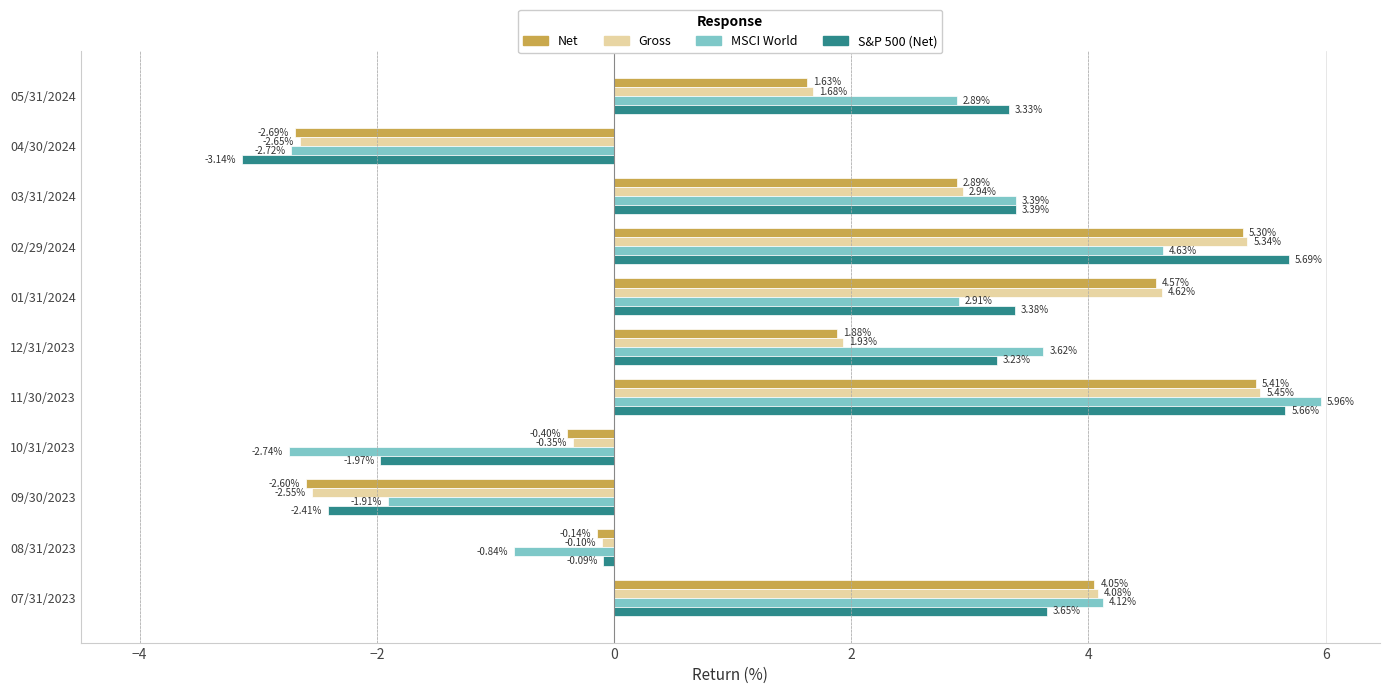

What is the difference between the maximum and minimum values in the S&P 500 (Net) series?

8.8